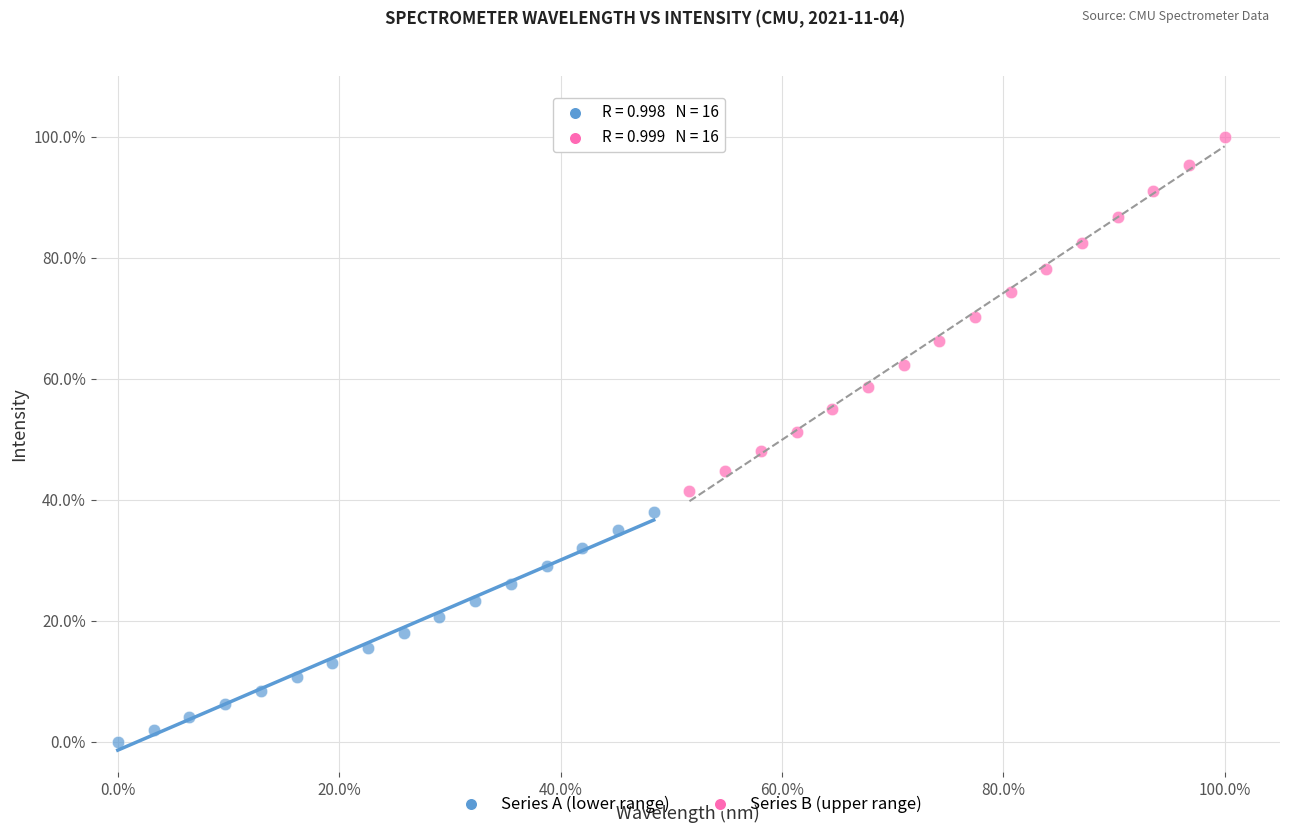

Which series has the largest Y range (max minus min)?

Series B (upper range)